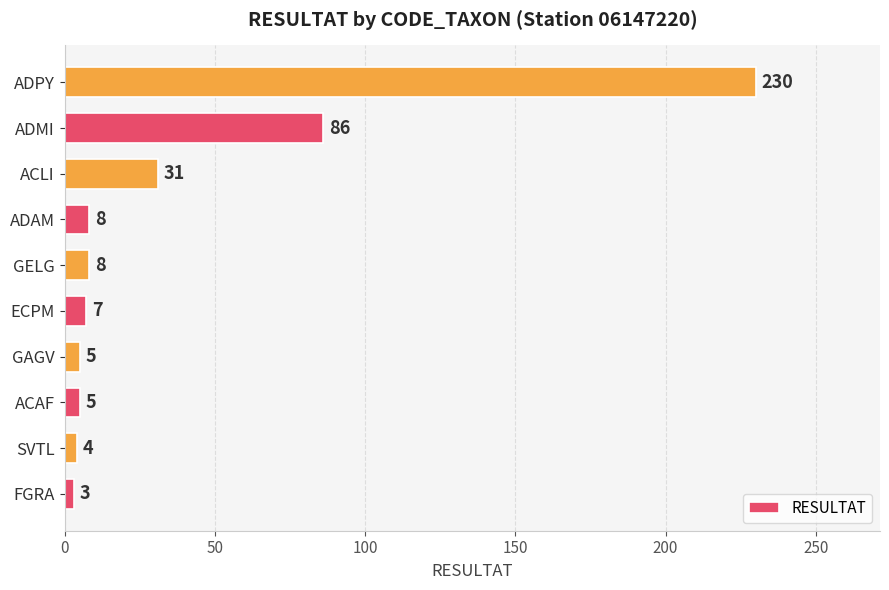

How many bars are there in total?

10